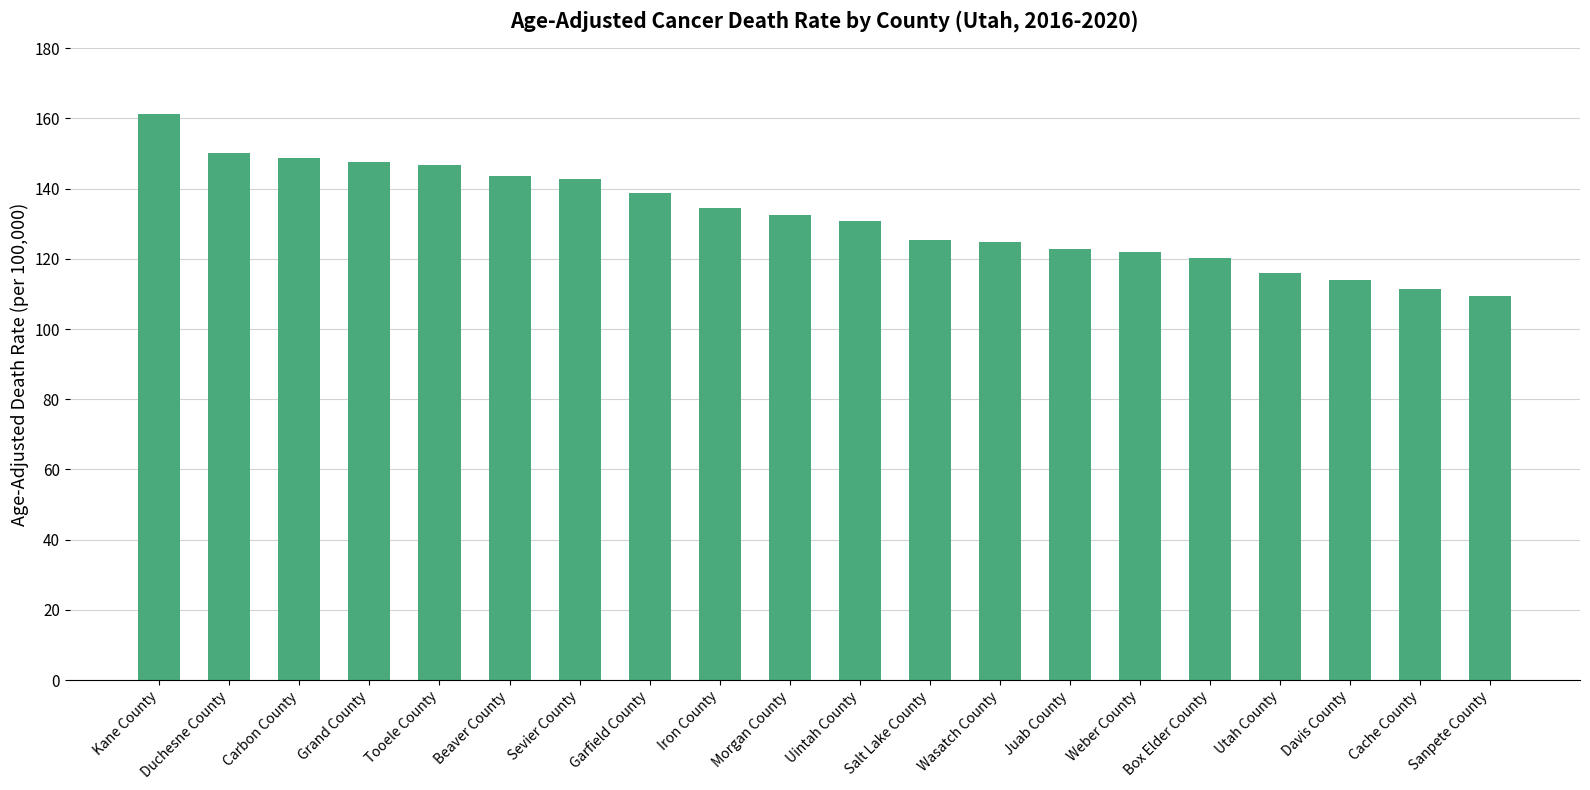

Where is the data nearest to the value 135?

Iron County